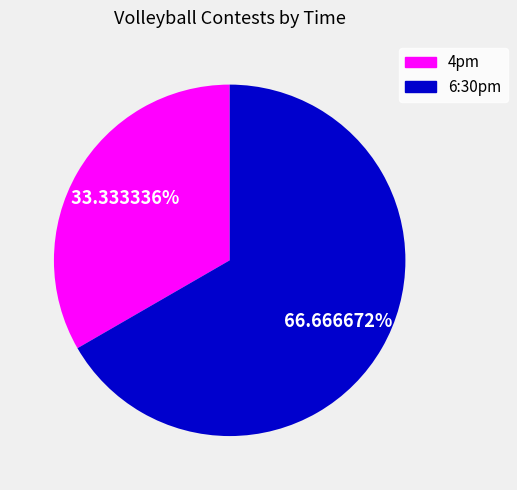

Rank the categories by value from lowest to highest.

4pm, 6:30pm